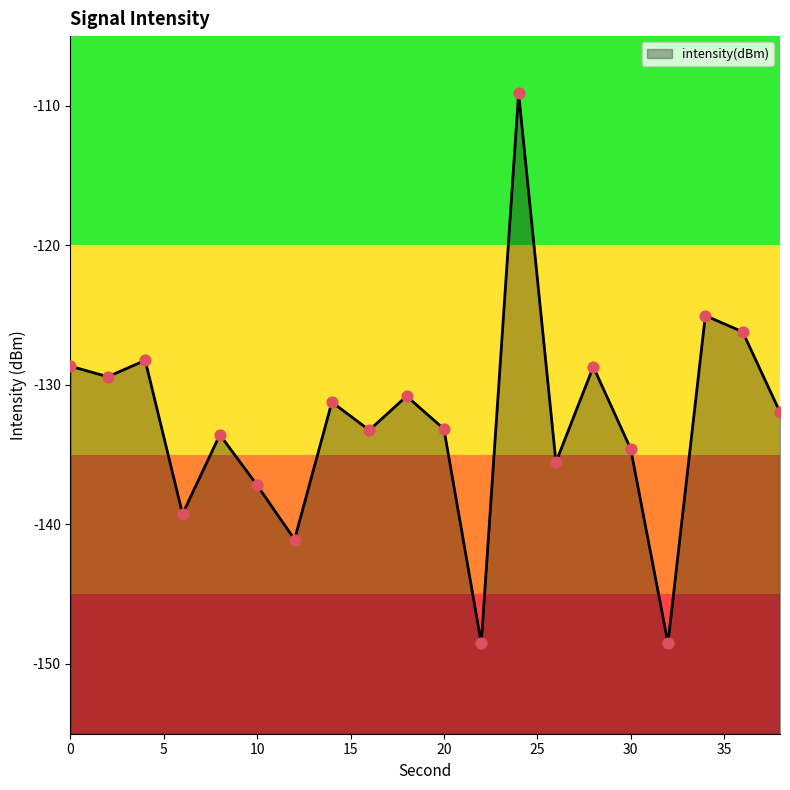

Between 24 and 30, which is larger?

24